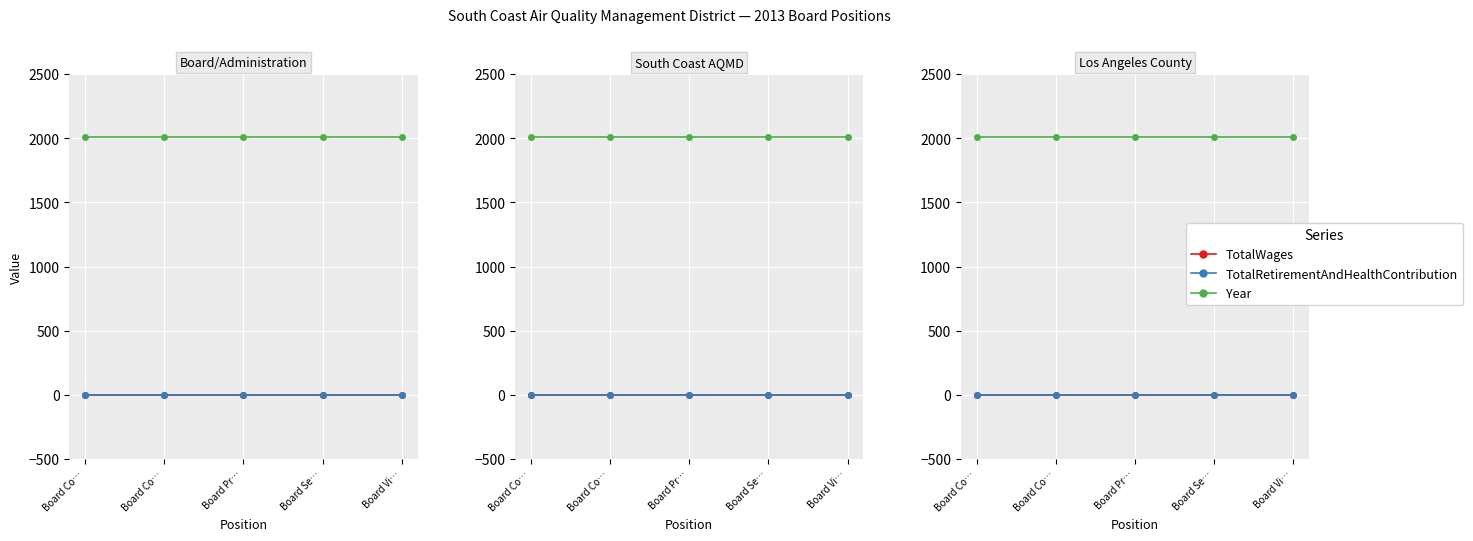

Rank the categories by TotalWages value from lowest to highest.

Board Co…, Board Co…, Board Pr…, Board Se…, Board Vi…